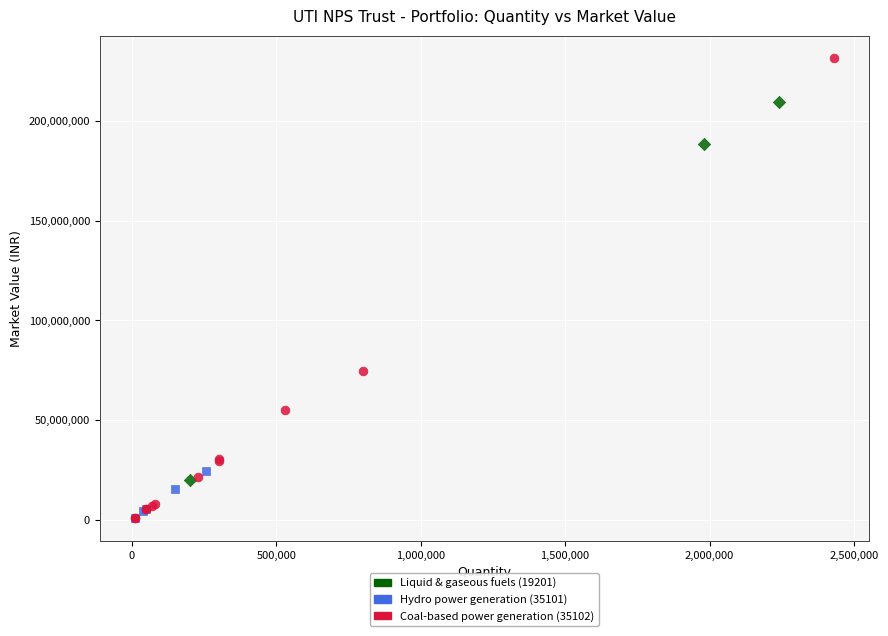

Which series reaches the maximum Y coordinate?

Coal-based power generation (35102)